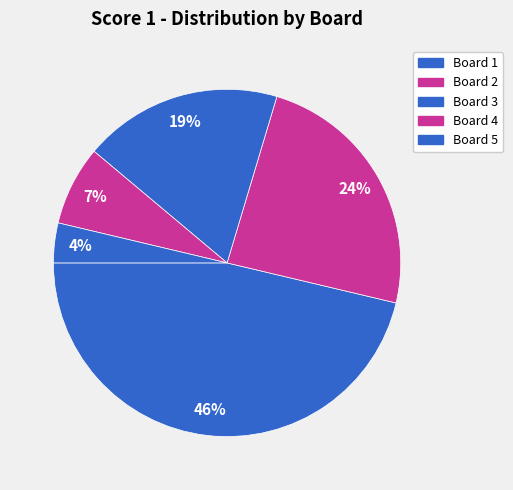

What percentage is the Board 1 slice, to the nearest percent?

46%